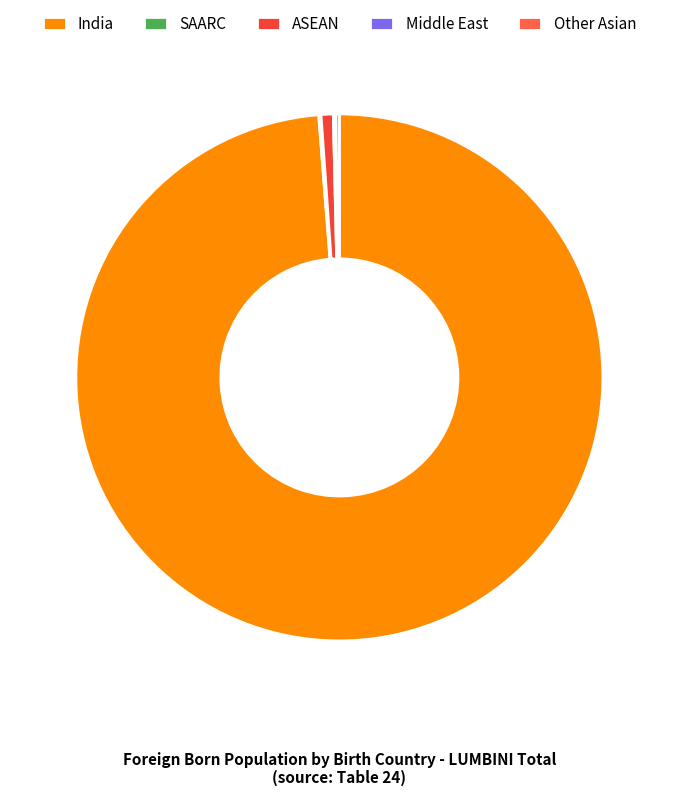

What percentage is the India slice, to the nearest percent?

99%